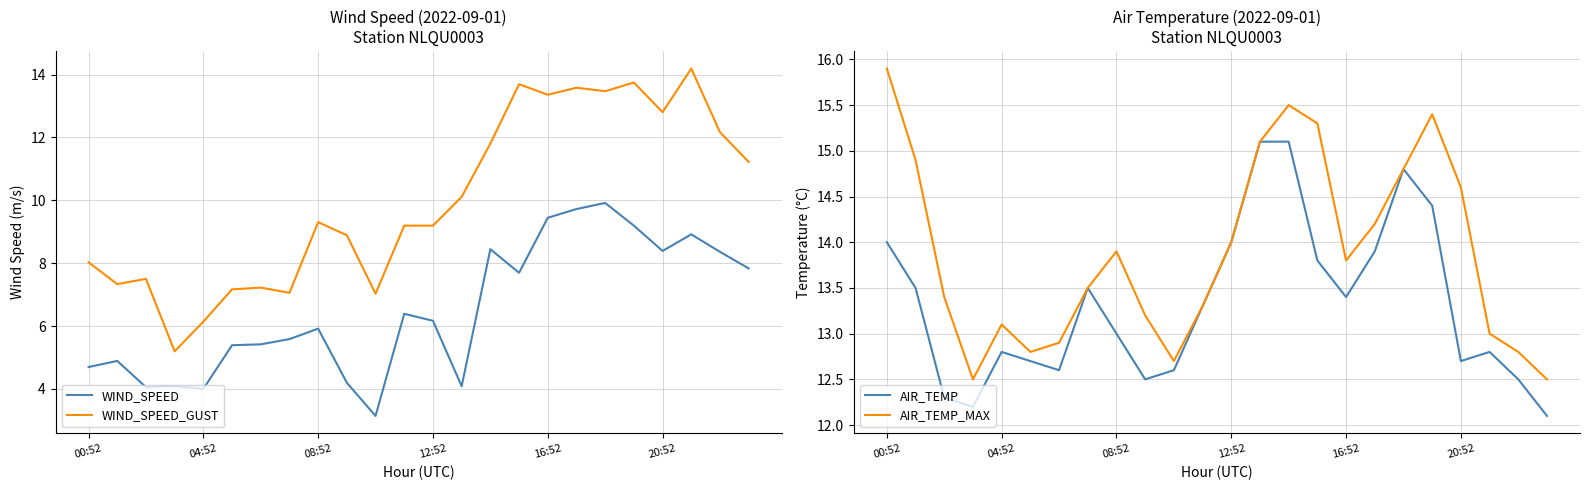

How many categories are shown in the chart?

24